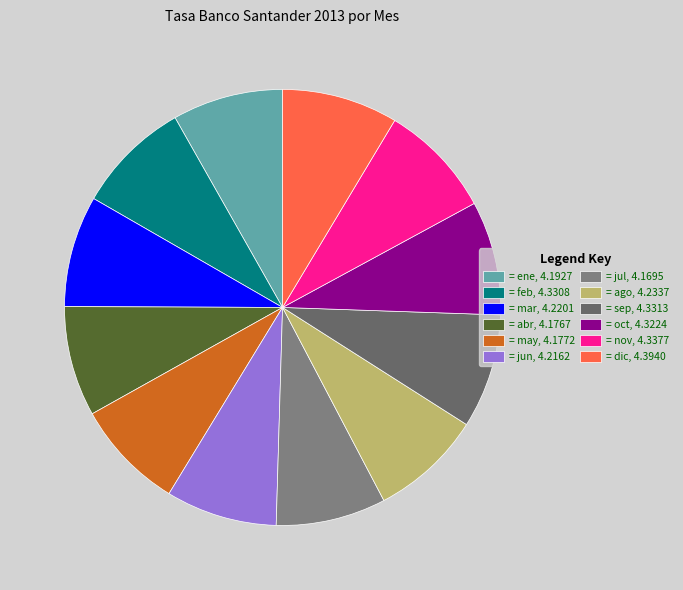

How many slices are in this pie chart?

12